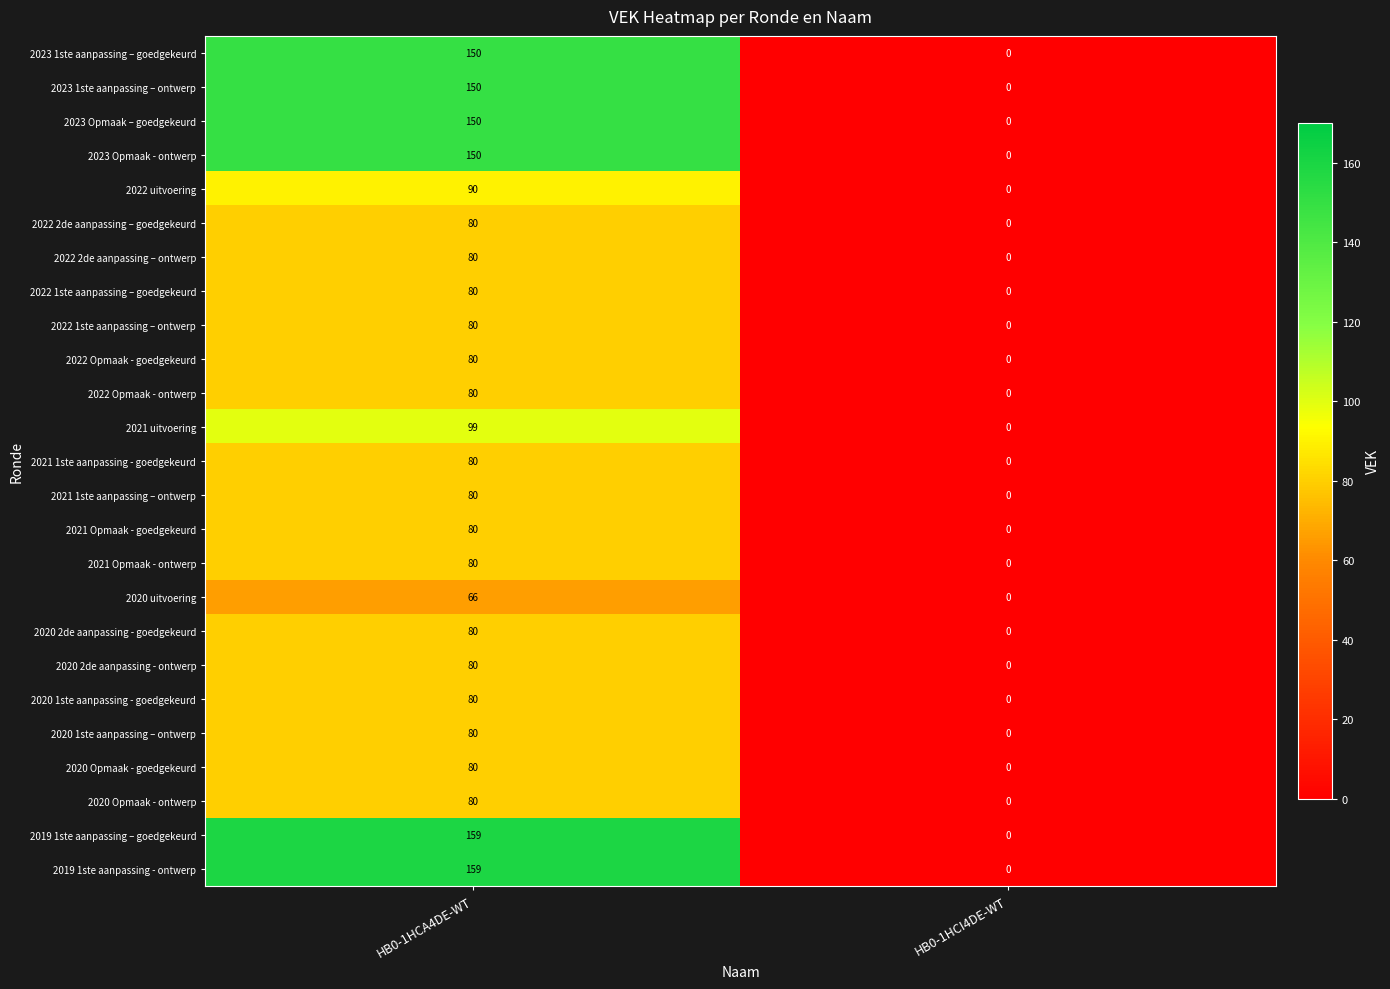

What is the total value across all series at HB0-1HCA4DE-WT?

2453